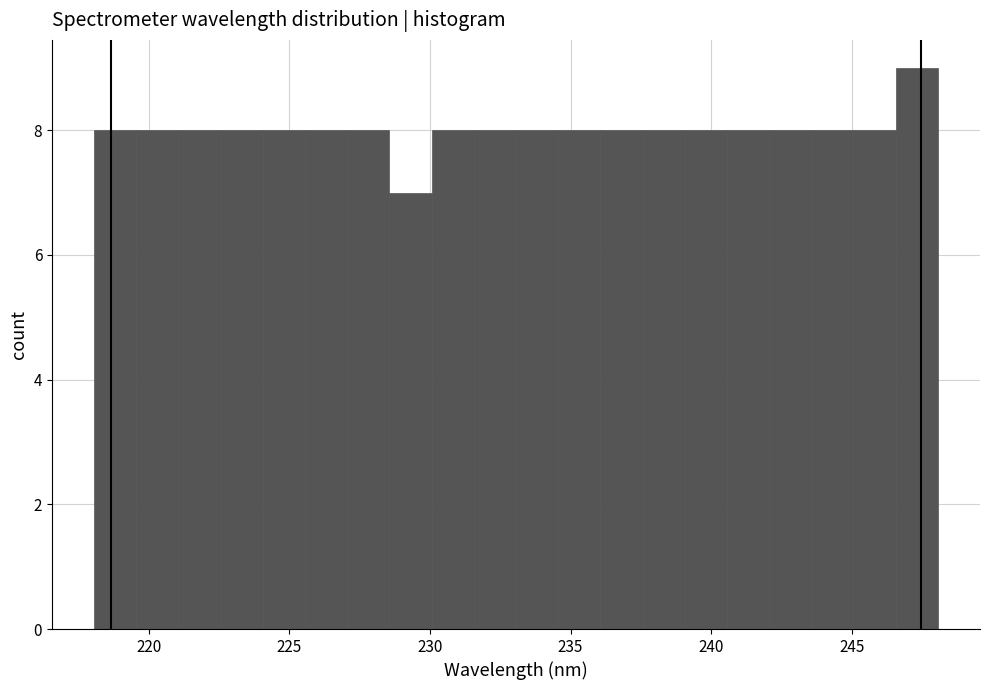

Around what value on the x-axis is the tallest bar? Give the approximate position of its centre, as read against the axis.

247.5